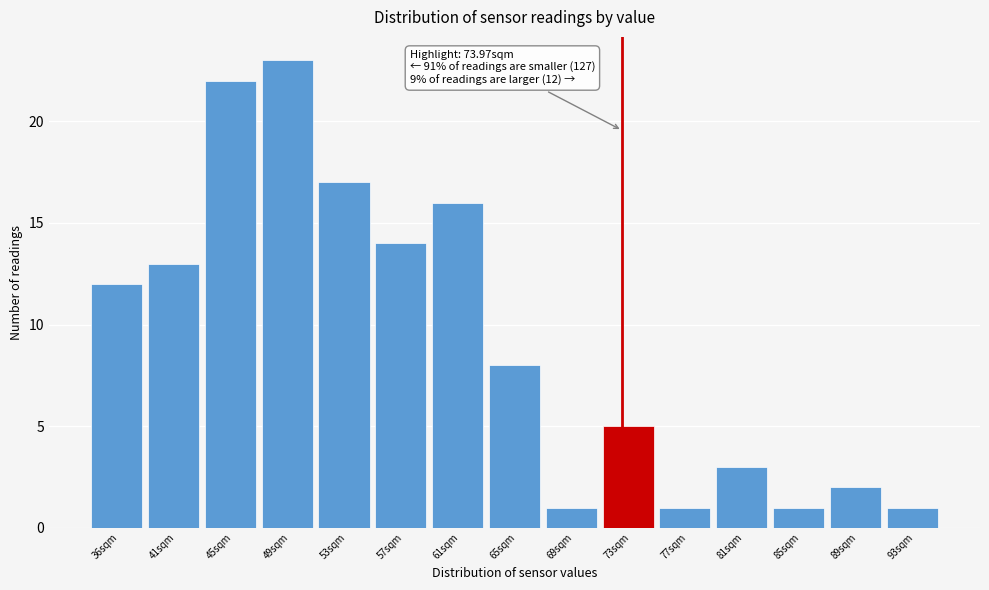

Reading left to right, extract all data points from this chart.

36sqm=12	41sqm=13	45sqm=22	49sqm=23	53sqm=17	57sqm=14	61sqm=16	65sqm=8	69sqm=1	73sqm=5	77sqm=1	81sqm=3	85sqm=1	89sqm=2	93sqm=1